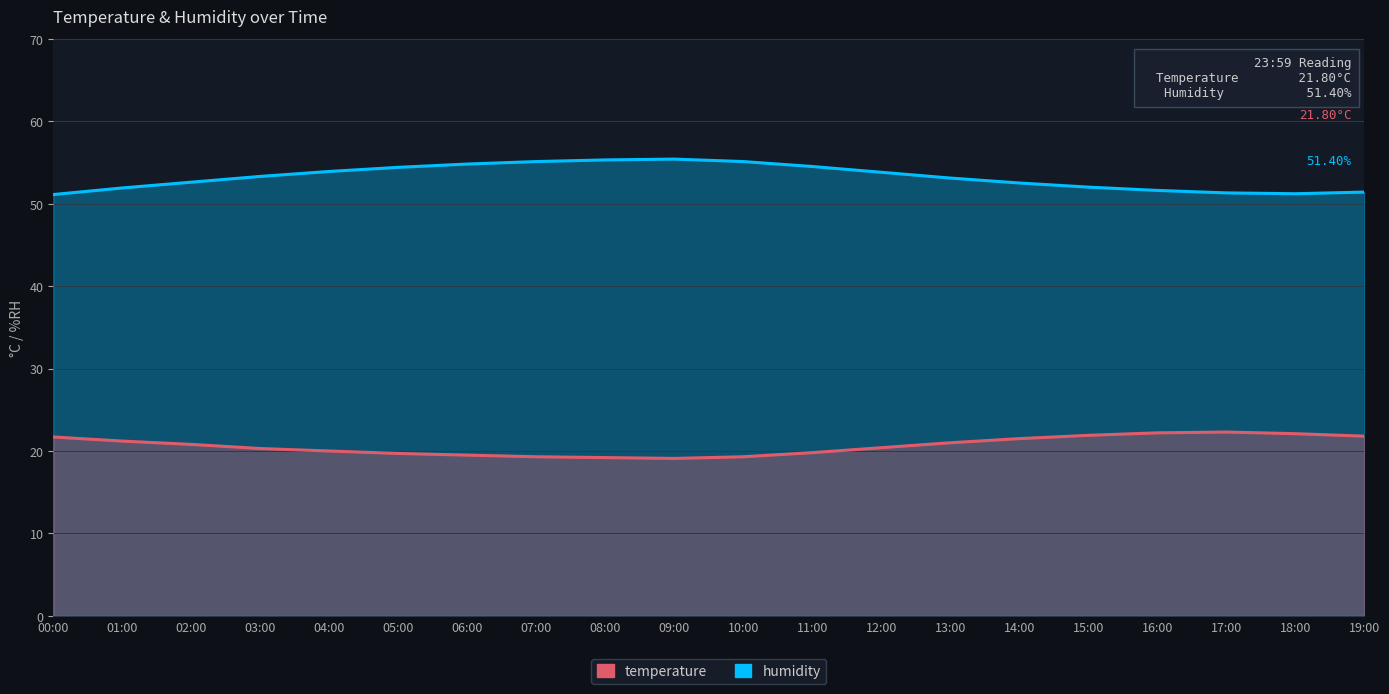

What is the minimum value for humidity?

51.1